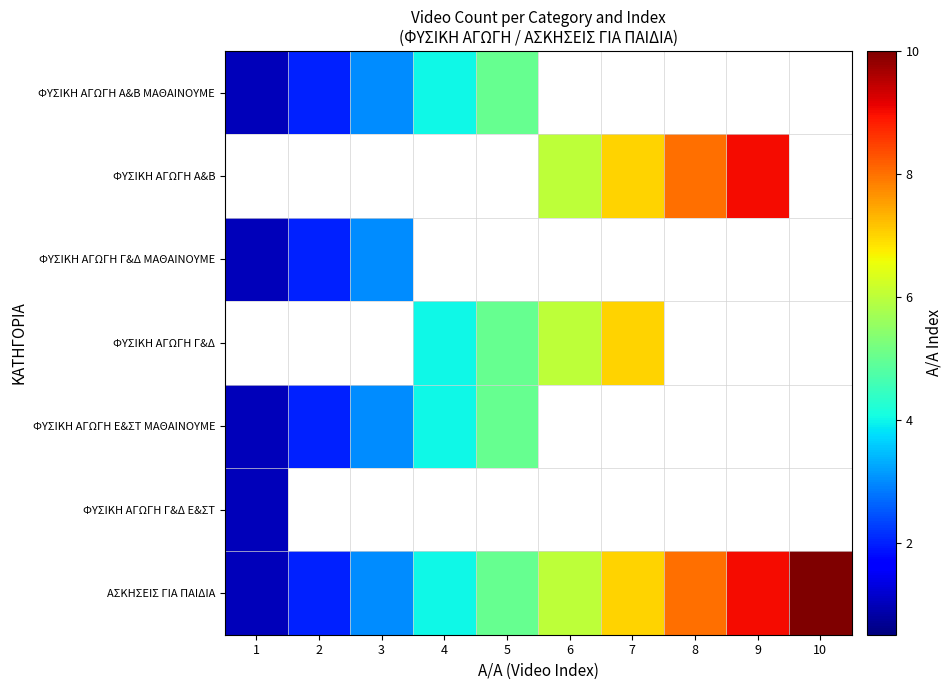

Which series has the largest total across all categories?

ΑΣΚΗΣΕΙΣ ΓΙΑ ΠΑΙΔΙΑ